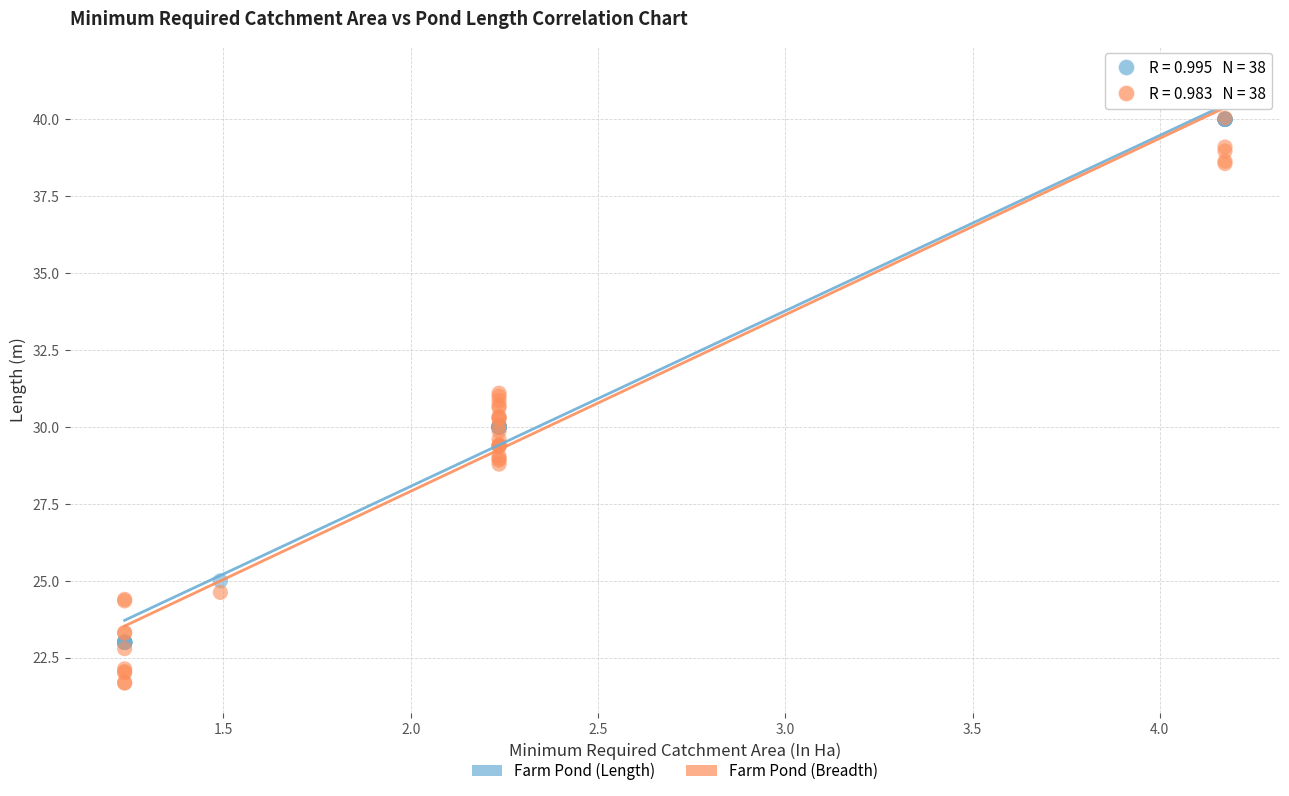

What are all the series names shown in the legend?

Farm Pond (Length), Farm Pond (Breadth)